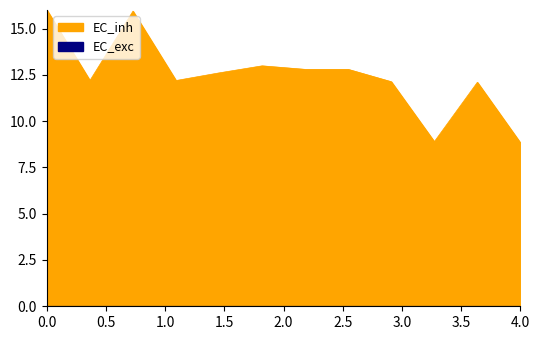

At how many categories does at least one series exceed 3?

12